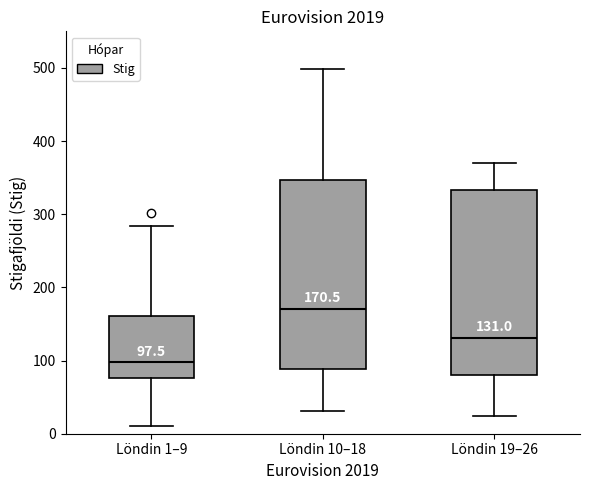

Which box's median line is the highest?

Löndin 10–18